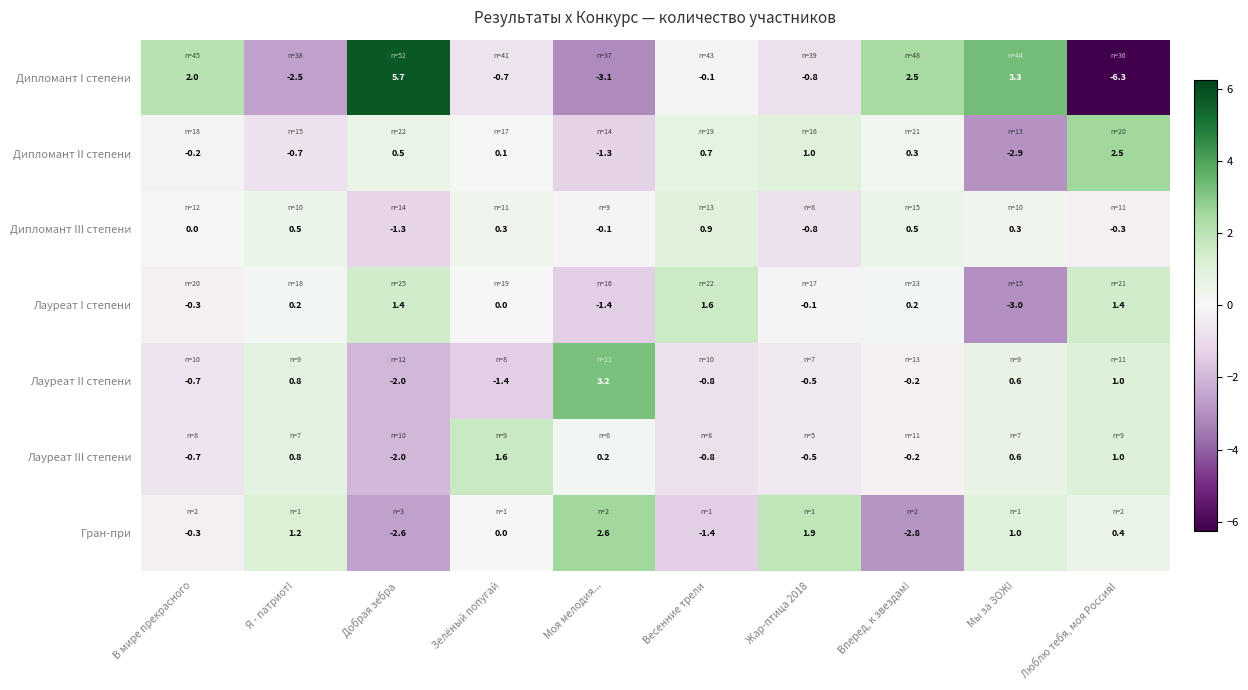

How many negative values does the Гран-при series have?

4